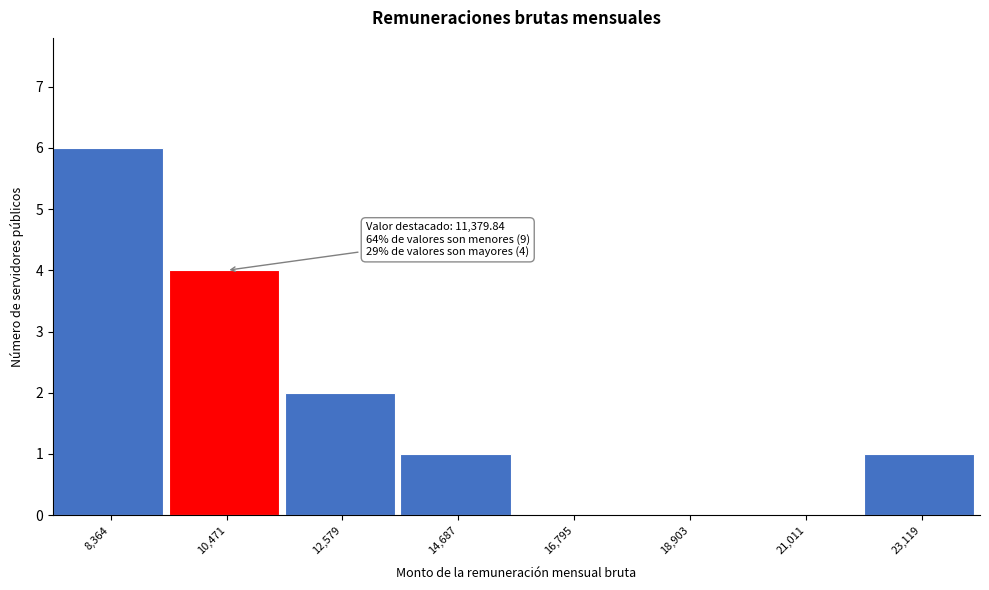

Reading left to right, list all the values displayed in this chart.

8,364=6	10,471=4	12,579=2	14,687=1	16,795=0	18,903=0	21,011=0	23,119=1